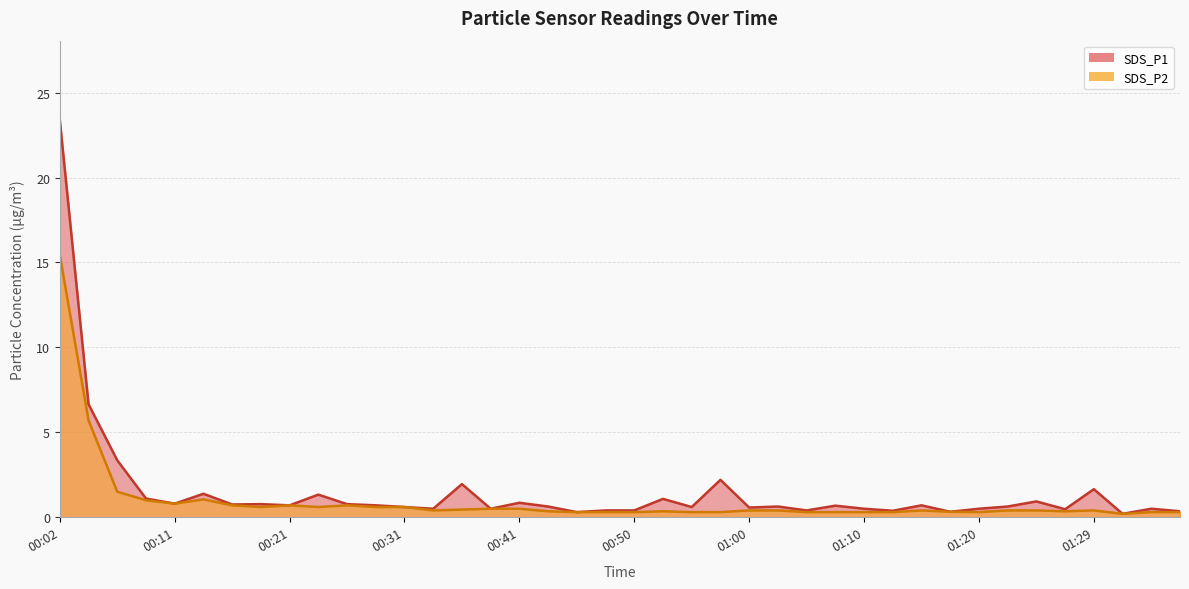

True or false: SDS_P2 and SDS_P1 intersect in this chart.

False